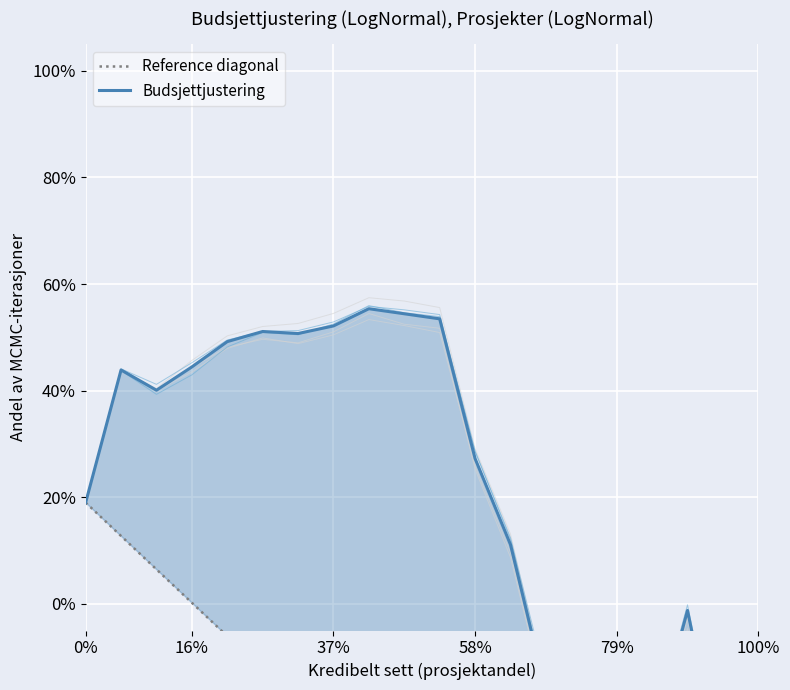

Where is Budsjettjustering nearest to the value 0?

17